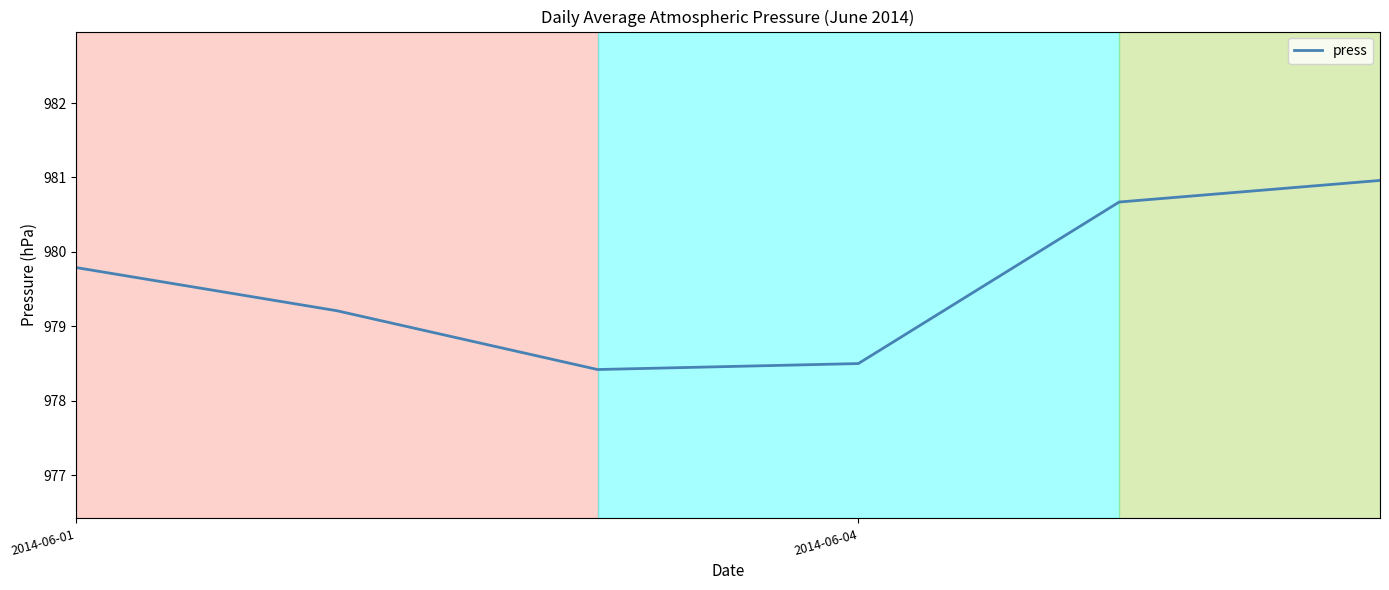

What is the difference between the maximum and minimum values?

2.5